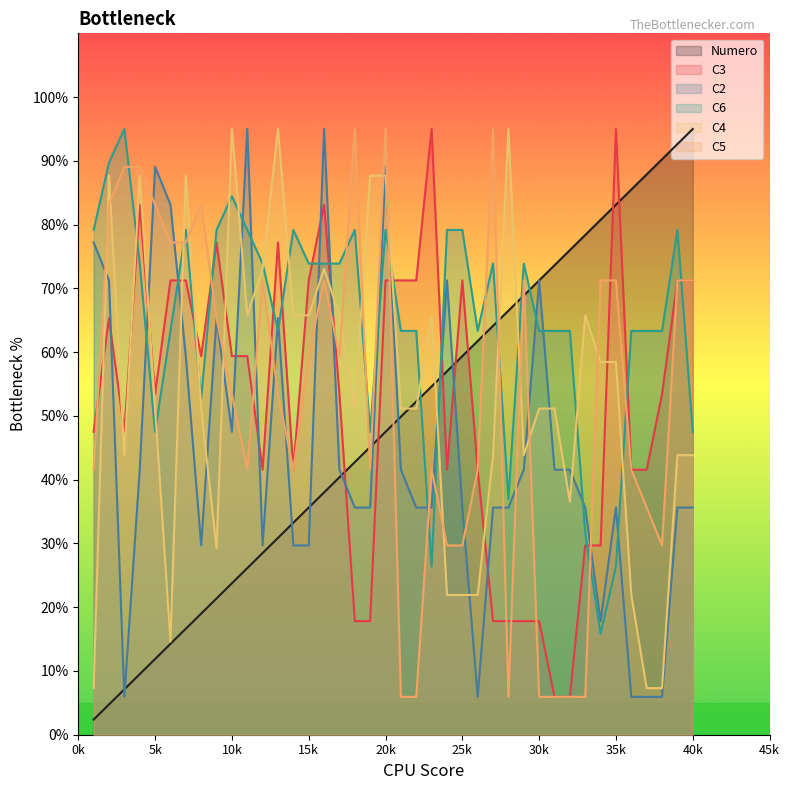

Which category has the lowest value across all series?

1